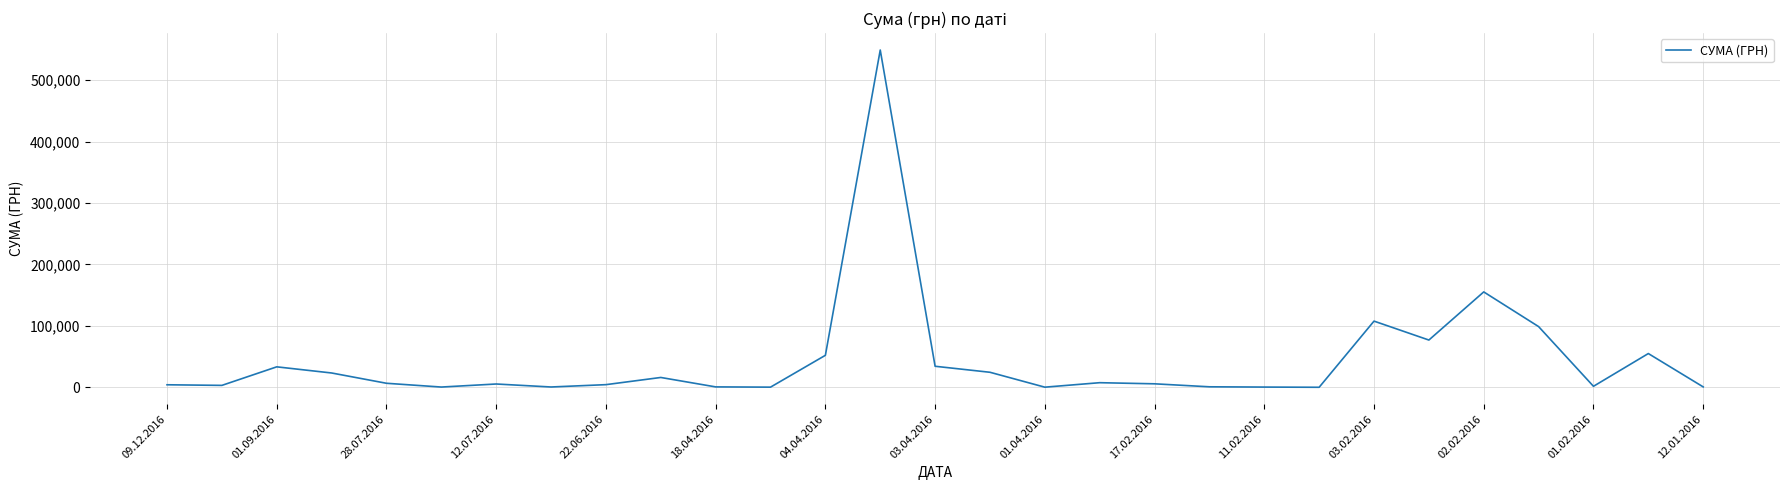

What is the maximum value shown in the chart?

549086.1